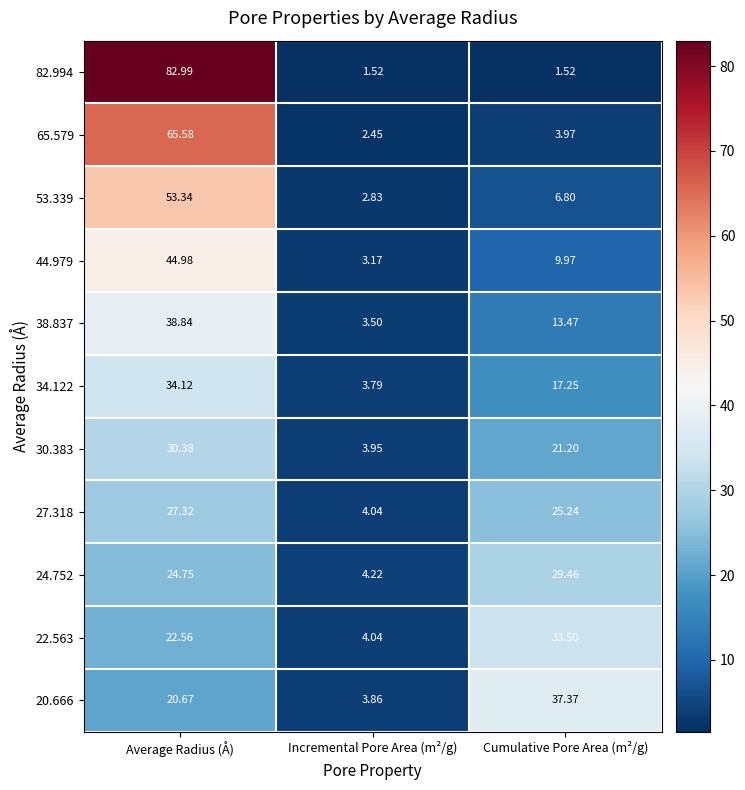

How many categories are shown in the chart?

3